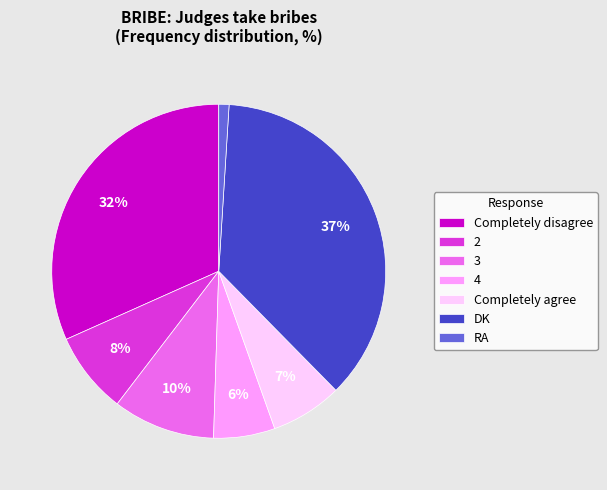

To the nearest percent, what is the difference between the largest and smallest slice percentages?

36%